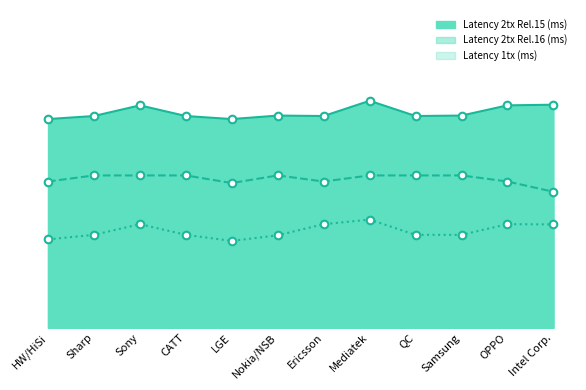

At how many categories does at least one series exceed 0?

12